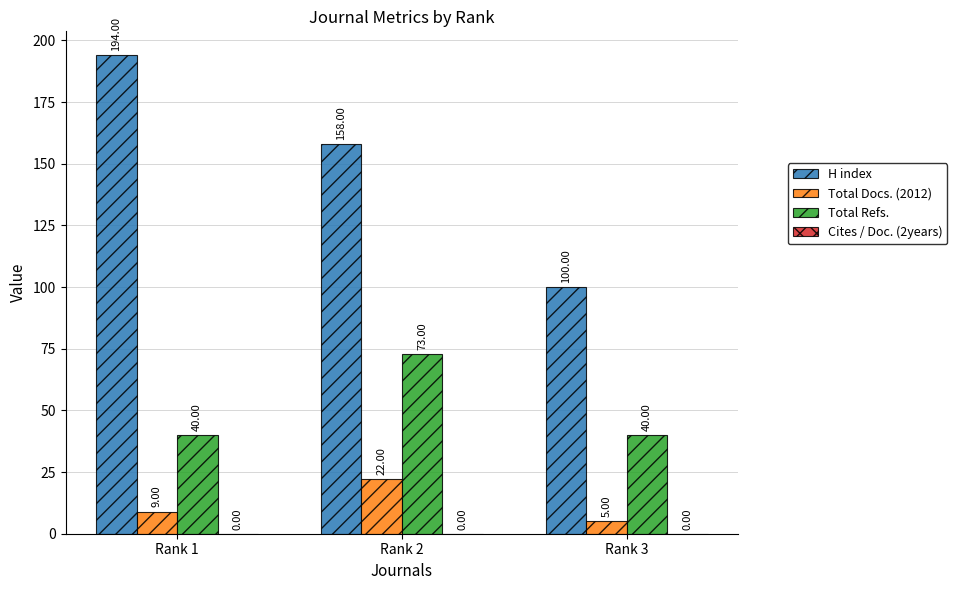

What is the total value across all series at Rank 3?

145